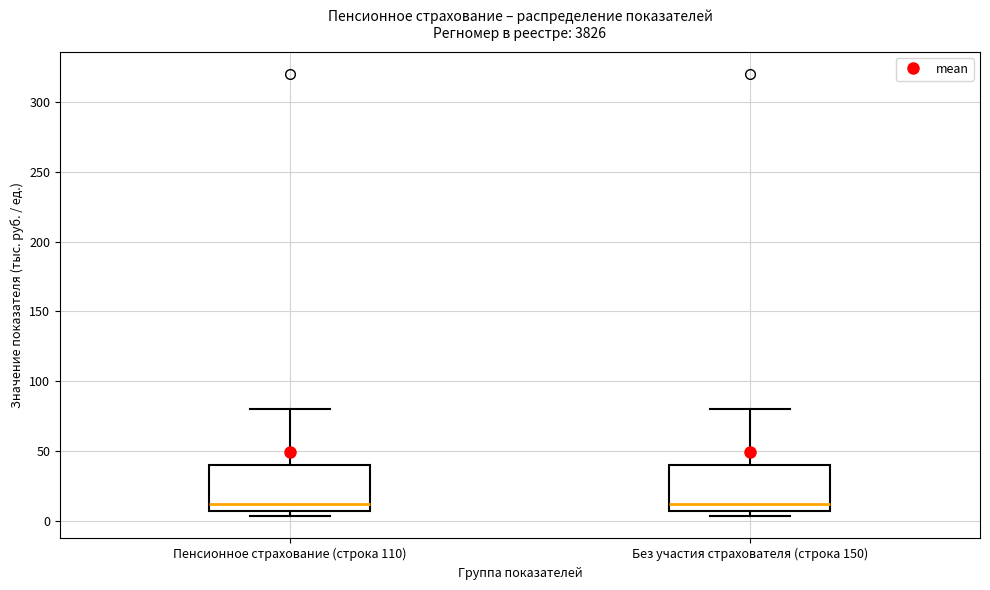

Reading left to right, transcribe this box plot: for each box, give where its median line is, the range the box spans, and where its two whiskers end, as read against the y-axis. The values are not printed on the chart, so give them approximately, as read against the axis.

Пенсионное страхование (строка 110): median 10, box 5 to 40, whiskers 5 (just below the box's lower edge) to 80
Без участия страхователя (строка 150): median 10, box 5 to 40, whiskers 5 (just below the box's lower edge) to 80